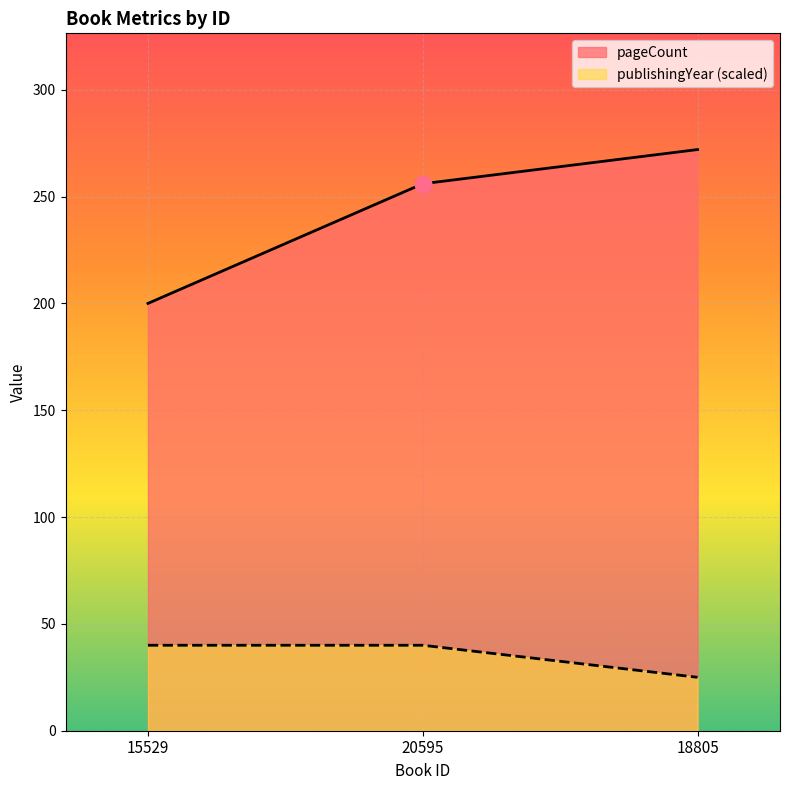

At which category is the sum across all series the highest?

18805